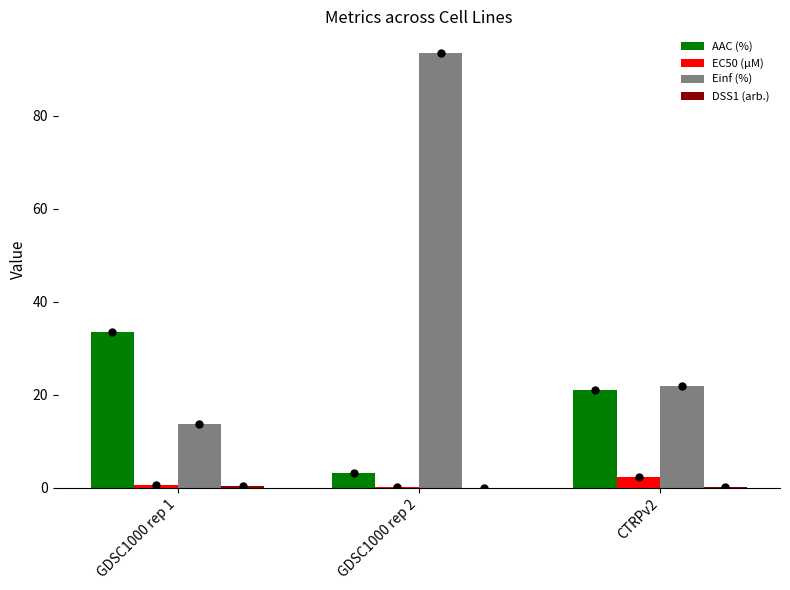

Which series changed the most between GDSC1000 rep 1 and GDSC1000 rep 2?

Einf (%)